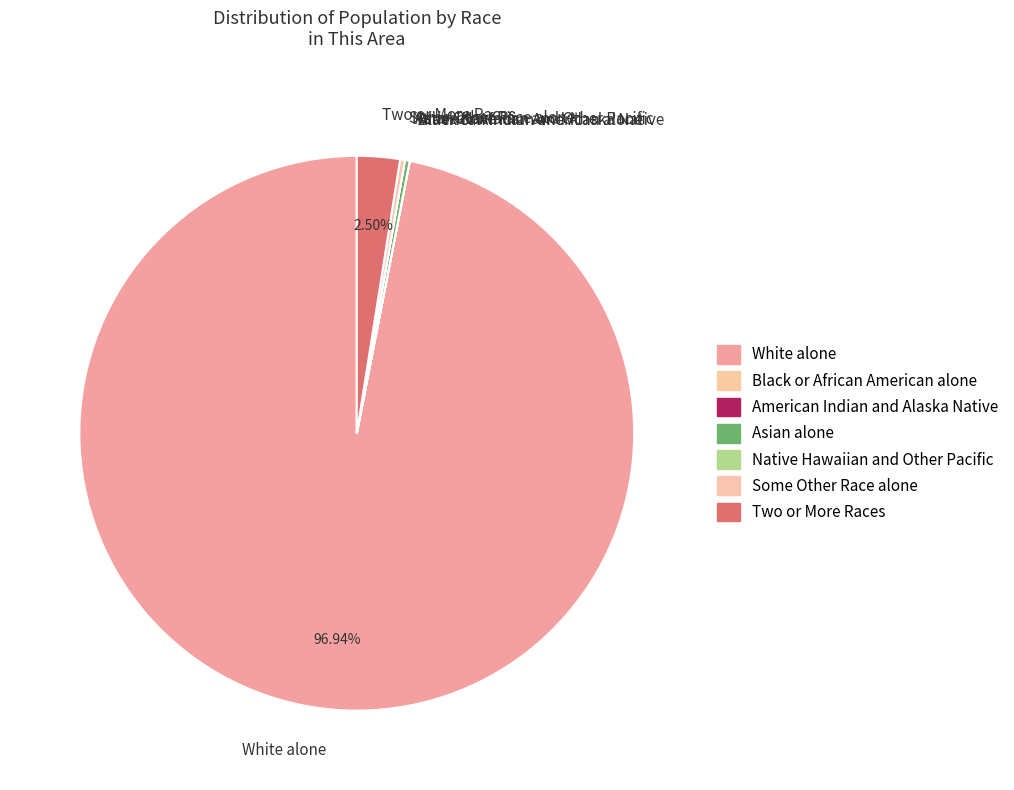

What is the largest slice in the pie chart?

White alone